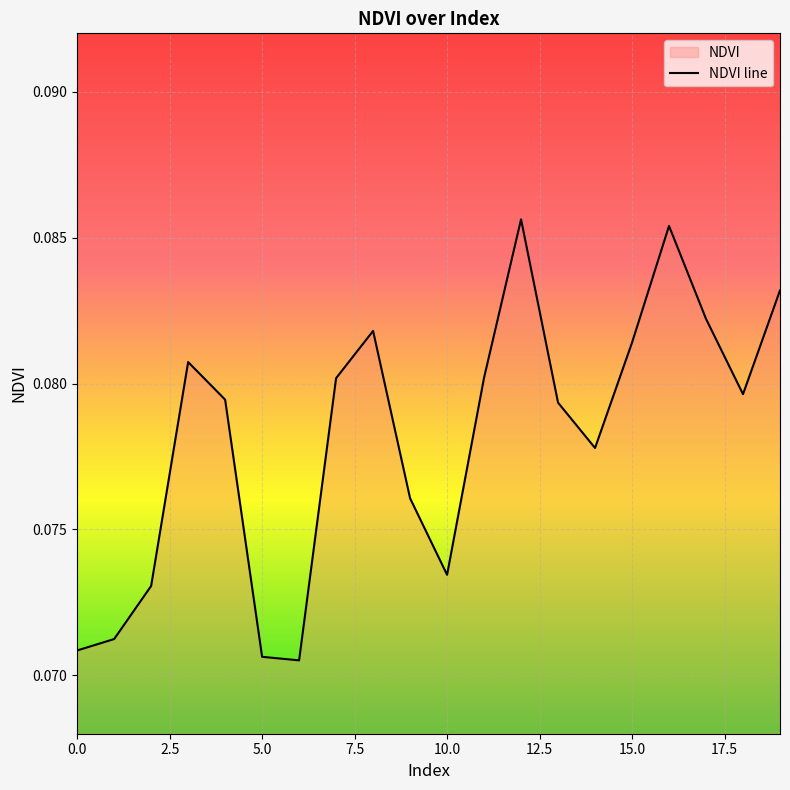

True or false: the data has more than 1 interior local peaks.

True